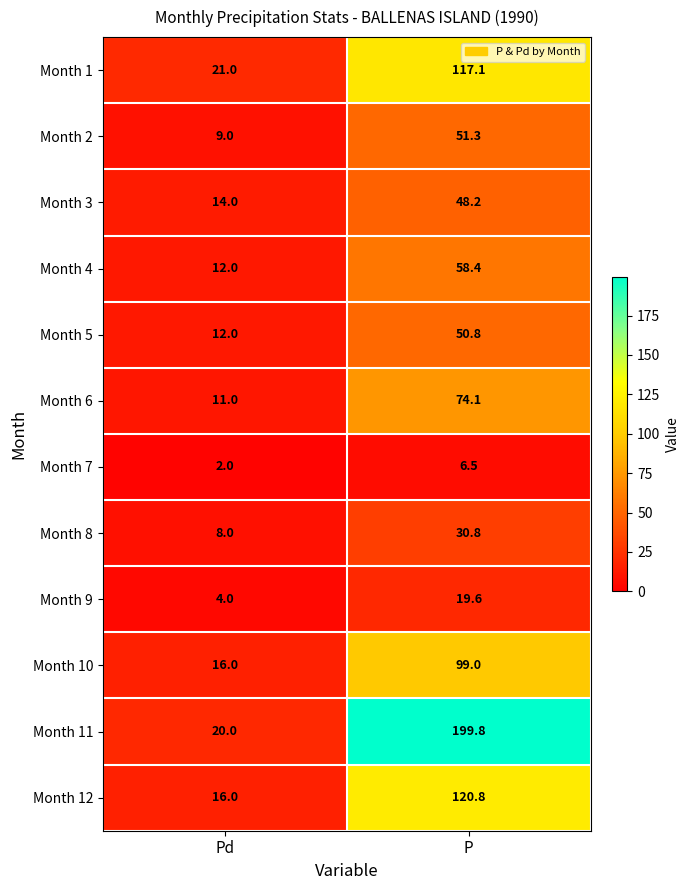

True or false: Month 10 has a value of 99.0 at P.

True